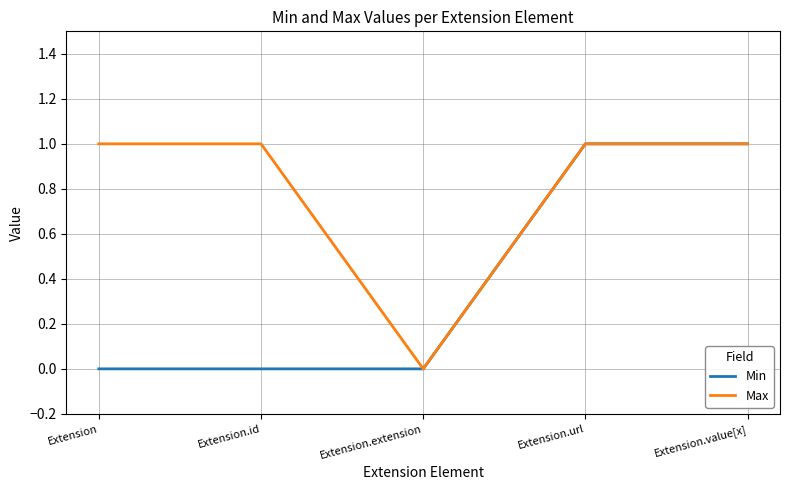

Which series changed the most between Extension and Extension.extension?

Max